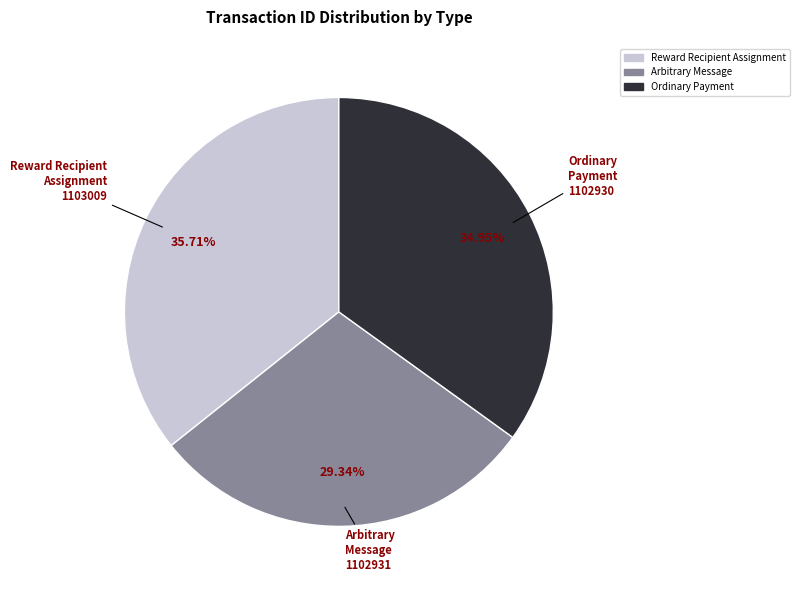

How many slices are in this pie chart?

3